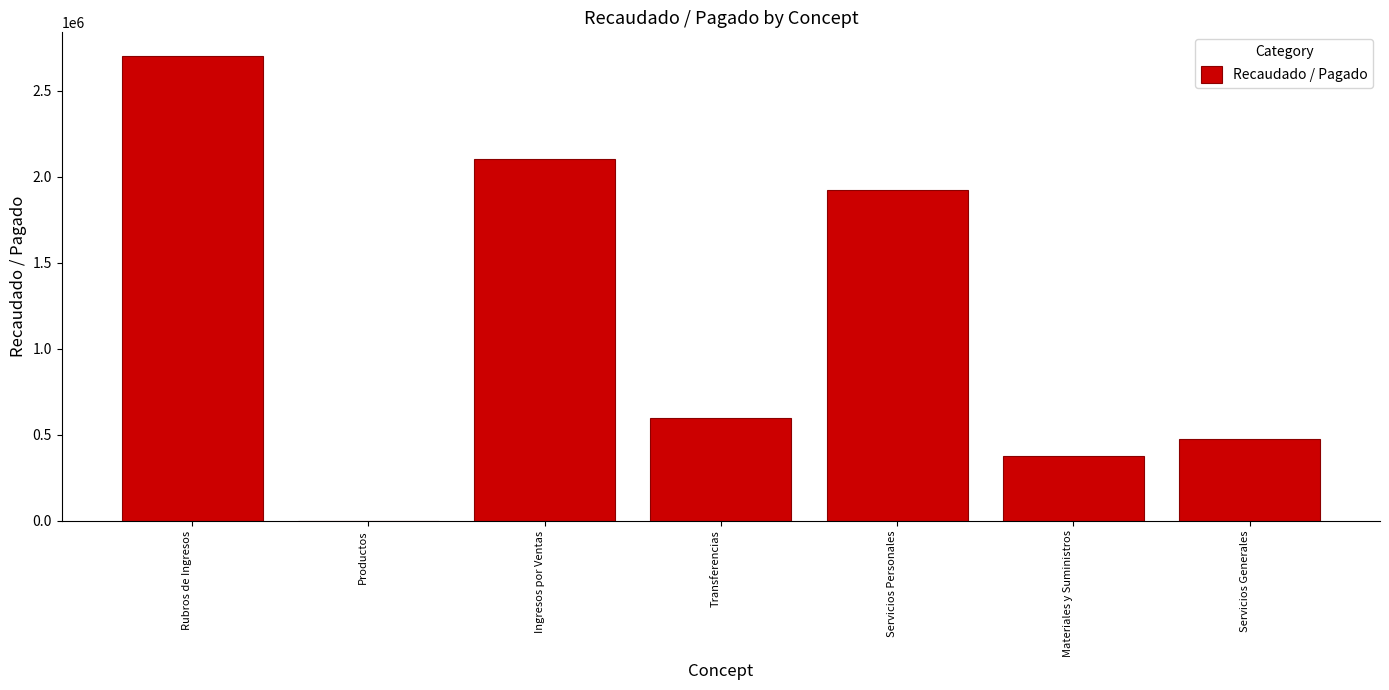

Reading left to right, list all the values displayed in this chart.

Rubros de Ingresos=2704274.4	Productos=6.9	Ingresos por Ventas=2104267.5	Transferencias=600000.0	Servicios Personales=1920554.6	Materiales y Suministros=376924.1	Servicios Generales=473638.6